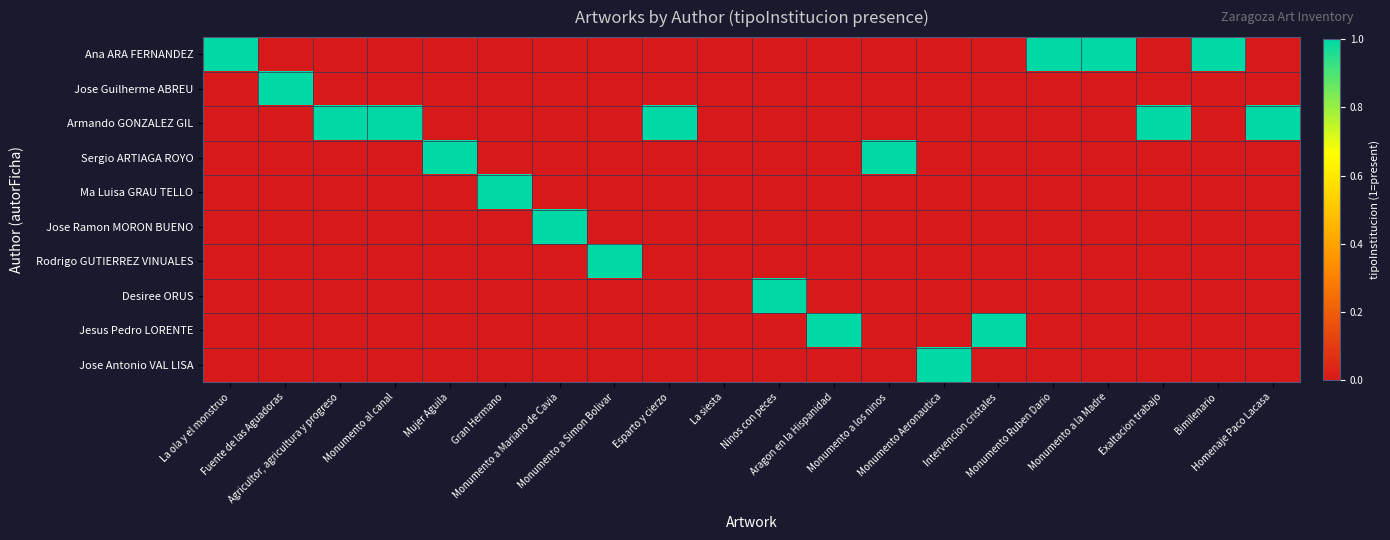

Reading left to right, list all the values displayed in this chart.

Ana ARA FERNANDEZ: La ola y el monstruo=1	Fuente de las Aguadoras=0	Agricultor, agricultura y progreso=0	Monumento al canal=0	Mujer Aguila=0	Gran Hermano=0	Monumento a Mariano de Cavia=0	Monumento a Simon Bolivar=0	Esparto y cierzo=0	La siesta=0	Ninos con peces=0	Aragon en la Hispanidad=0	Monumento a los ninos=0	Monumento Aeronautica=0	Intervencion cristales=0	Monumento Ruben Dario=1	Monumento a la Madre=1	Exaltacion trabajo=0	Bimilenario=1	Homenaje Paco Lacasa=0
Jose Guilherme ABREU: La ola y el monstruo=0	Fuente de las Aguadoras=1	Agricultor, agricultura y progreso=0	Monumento al canal=0	Mujer Aguila=0	Gran Hermano=0	Monumento a Mariano de Cavia=0	Monumento a Simon Bolivar=0	Esparto y cierzo=0	La siesta=0	Ninos con peces=0	Aragon en la Hispanidad=0	Monumento a los ninos=0	Monumento Aeronautica=0	Intervencion cristales=0	Monumento Ruben Dario=0	Monumento a la Madre=0	Exaltacion trabajo=0	Bimilenario=0	Homenaje Paco Lacasa=0
Armando GONZALEZ GIL: La ola y el monstruo=0	Fuente de las Aguadoras=0	Agricultor, agricultura y progreso=1	Monumento al canal=1	Mujer Aguila=0	Gran Hermano=0	Monumento a Mariano de Cavia=0	Monumento a Simon Bolivar=0	Esparto y cierzo=1	La siesta=0	Ninos con peces=0	Aragon en la Hispanidad=0	Monumento a los ninos=0	Monumento Aeronautica=0	Intervencion cristales=0	Monumento Ruben Dario=0	Monumento a la Madre=0	Exaltacion trabajo=1	Bimilenario=0	Homenaje Paco Lacasa=1
Sergio ARTIAGA ROYO: La ola y el monstruo=0	Fuente de las Aguadoras=0	Agricultor, agricultura y progreso=0	Monumento al canal=0	Mujer Aguila=1	Gran Hermano=0	Monumento a Mariano de Cavia=0	Monumento a Simon Bolivar=0	Esparto y cierzo=0	La siesta=0	Ninos con peces=0	Aragon en la Hispanidad=0	Monumento a los ninos=1	Monumento Aeronautica=0	Intervencion cristales=0	Monumento Ruben Dario=0	Monumento a la Madre=0	Exaltacion trabajo=0	Bimilenario=0	Homenaje Paco Lacasa=0
Ma Luisa GRAU TELLO: La ola y el monstruo=0	Fuente de las Aguadoras=0	Agricultor, agricultura y progreso=0	Monumento al canal=0	Mujer Aguila=0	Gran Hermano=1	Monumento a Mariano de Cavia=0	Monumento a Simon Bolivar=0	Esparto y cierzo=0	La siesta=0	Ninos con peces=0	Aragon en la Hispanidad=0	Monumento a los ninos=0	Monumento Aeronautica=0	Intervencion cristales=0	Monumento Ruben Dario=0	Monumento a la Madre=0	Exaltacion trabajo=0	Bimilenario=0	Homenaje Paco Lacasa=0
Jose Ramon MORON BUENO: La ola y el monstruo=0	Fuente de las Aguadoras=0	Agricultor, agricultura y progreso=0	Monumento al canal=0	Mujer Aguila=0	Gran Hermano=0	Monumento a Mariano de Cavia=1	Monumento a Simon Bolivar=0	Esparto y cierzo=0	La siesta=0	Ninos con peces=0	Aragon en la Hispanidad=0	Monumento a los ninos=0	Monumento Aeronautica=0	Intervencion cristales=0	Monumento Ruben Dario=0	Monumento a la Madre=0	Exaltacion trabajo=0	Bimilenario=0	Homenaje Paco Lacasa=0
Rodrigo GUTIERREZ VINUALES: La ola y el monstruo=0	Fuente de las Aguadoras=0	Agricultor, agricultura y progreso=0	Monumento al canal=0	Mujer Aguila=0	Gran Hermano=0	Monumento a Mariano de Cavia=0	Monumento a Simon Bolivar=1	Esparto y cierzo=0	La siesta=0	Ninos con peces=0	Aragon en la Hispanidad=0	Monumento a los ninos=0	Monumento Aeronautica=0	Intervencion cristales=0	Monumento Ruben Dario=0	Monumento a la Madre=0	Exaltacion trabajo=0	Bimilenario=0	Homenaje Paco Lacasa=0
Desiree ORUS: La ola y el monstruo=0	Fuente de las Aguadoras=0	Agricultor, agricultura y progreso=0	Monumento al canal=0	Mujer Aguila=0	Gran Hermano=0	Monumento a Mariano de Cavia=0	Monumento a Simon Bolivar=0	Esparto y cierzo=0	La siesta=0	Ninos con peces=1	Aragon en la Hispanidad=0	Monumento a los ninos=0	Monumento Aeronautica=0	Intervencion cristales=0	Monumento Ruben Dario=0	Monumento a la Madre=0	Exaltacion trabajo=0	Bimilenario=0	Homenaje Paco Lacasa=0
Jesus Pedro LORENTE: La ola y el monstruo=0	Fuente de las Aguadoras=0	Agricultor, agricultura y progreso=0	Monumento al canal=0	Mujer Aguila=0	Gran Hermano=0	Monumento a Mariano de Cavia=0	Monumento a Simon Bolivar=0	Esparto y cierzo=0	La siesta=0	Ninos con peces=0	Aragon en la Hispanidad=1	Monumento a los ninos=0	Monumento Aeronautica=0	Intervencion cristales=1	Monumento Ruben Dario=0	Monumento a la Madre=0	Exaltacion trabajo=0	Bimilenario=0	Homenaje Paco Lacasa=0
Jose Antonio VAL LISA: La ola y el monstruo=0	Fuente de las Aguadoras=0	Agricultor, agricultura y progreso=0	Monumento al canal=0	Mujer Aguila=0	Gran Hermano=0	Monumento a Mariano de Cavia=0	Monumento a Simon Bolivar=0	Esparto y cierzo=0	La siesta=0	Ninos con peces=0	Aragon en la Hispanidad=0	Monumento a los ninos=0	Monumento Aeronautica=1	Intervencion cristales=0	Monumento Ruben Dario=0	Monumento a la Madre=0	Exaltacion trabajo=0	Bimilenario=0	Homenaje Paco Lacasa=0